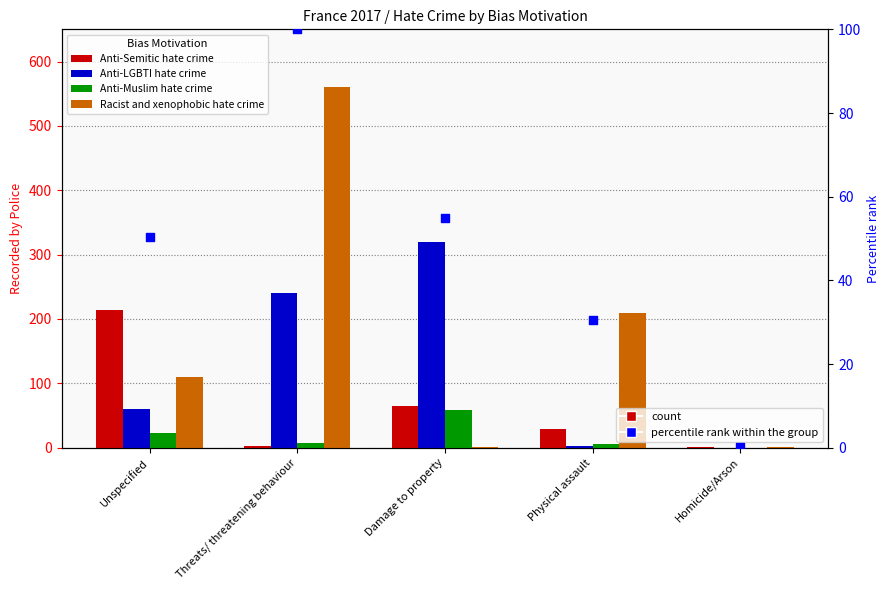

What is the total value across all series at Damage to property?

498.8